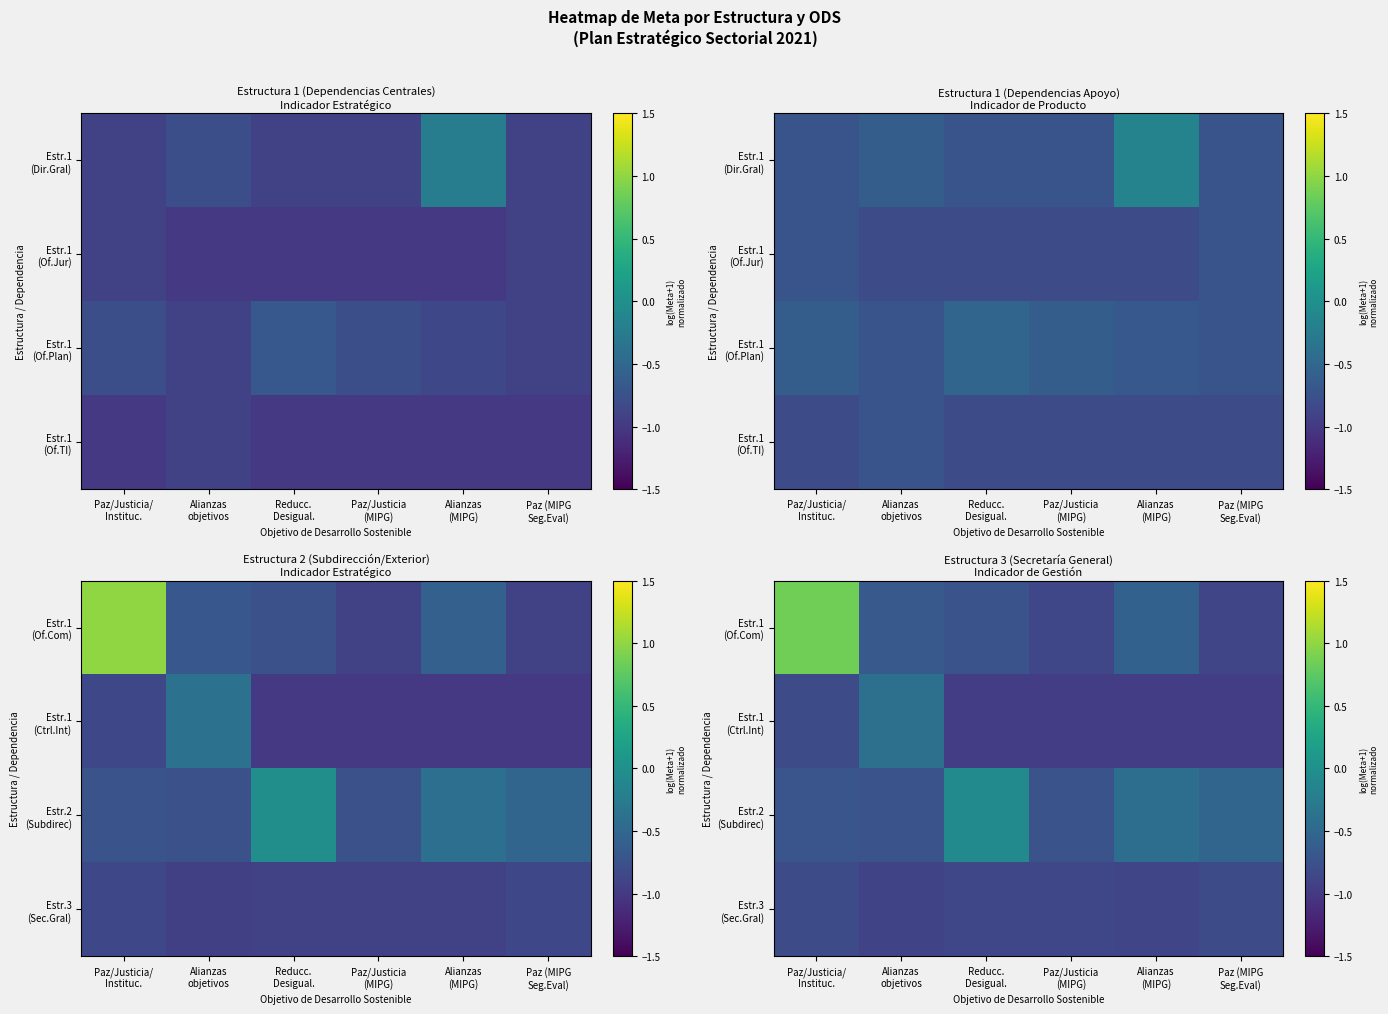

What is the average value of the Estr.3 (Sec.Gral) series?

-0.9